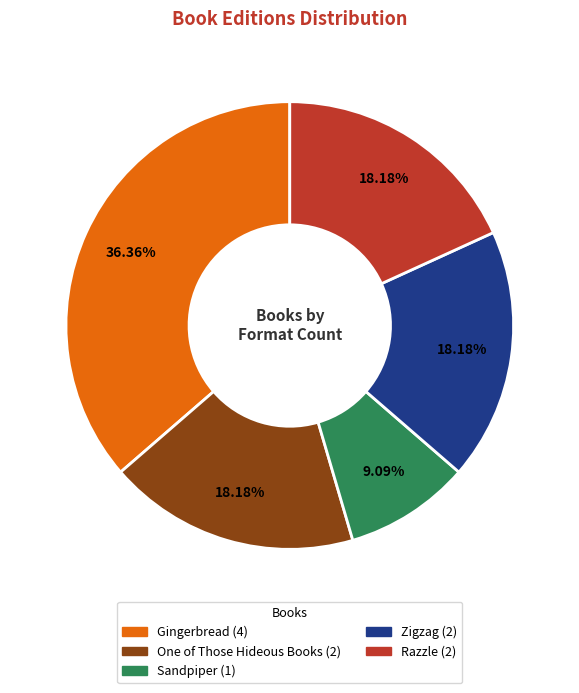

What is the total percentage of One of Those Hideous Books and Gingerbread?

54.5%